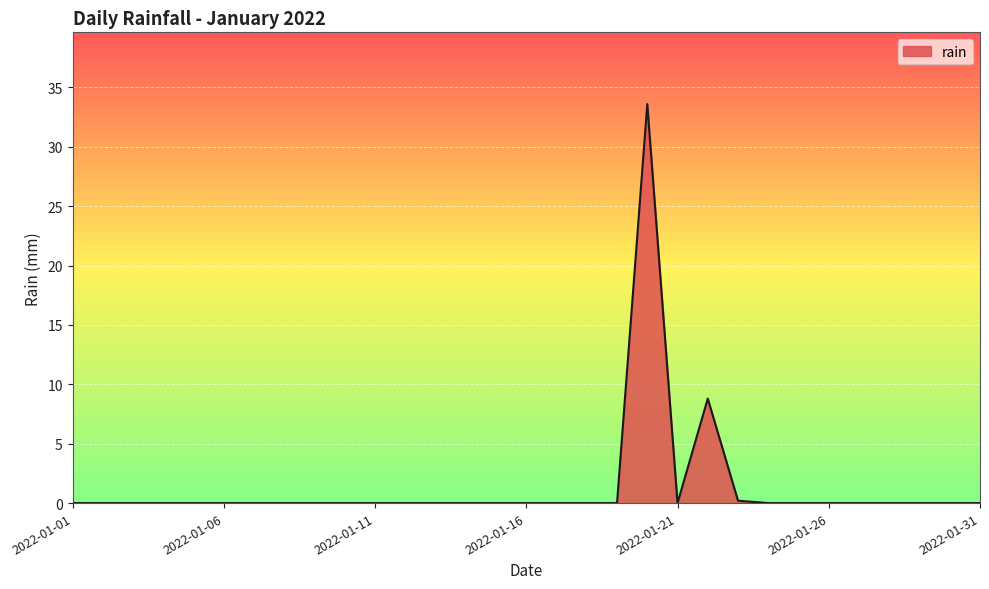

What is the maximum value shown in the chart?

33.6